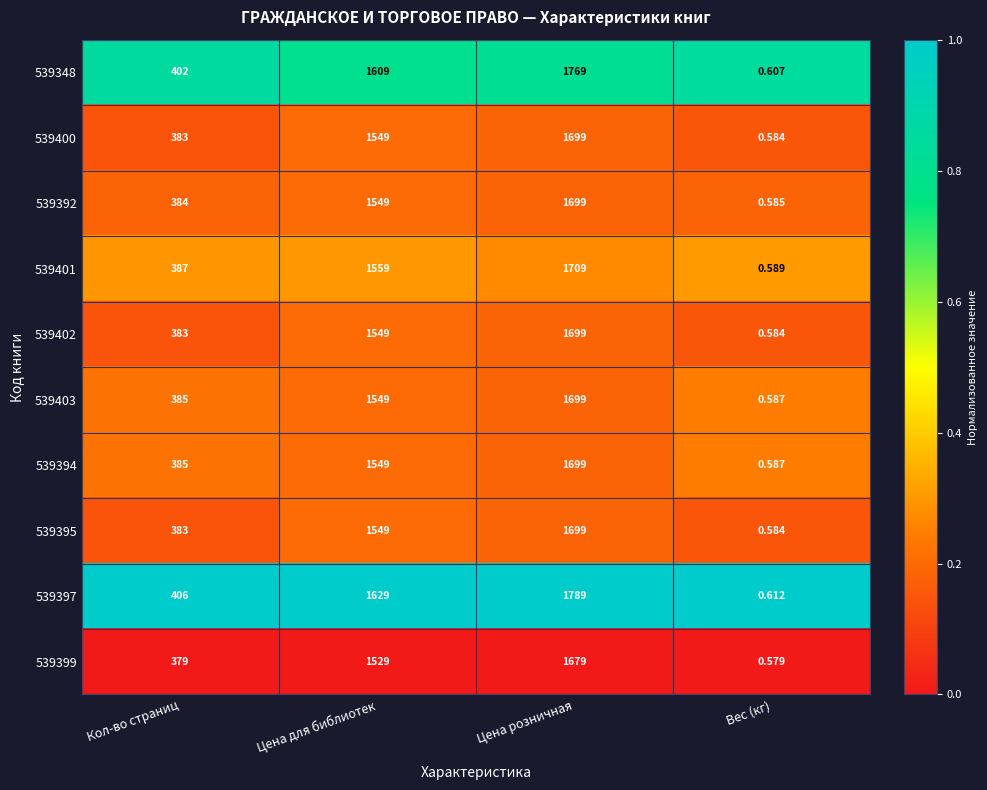

Which category has the highest value across all series?

Цена розничная